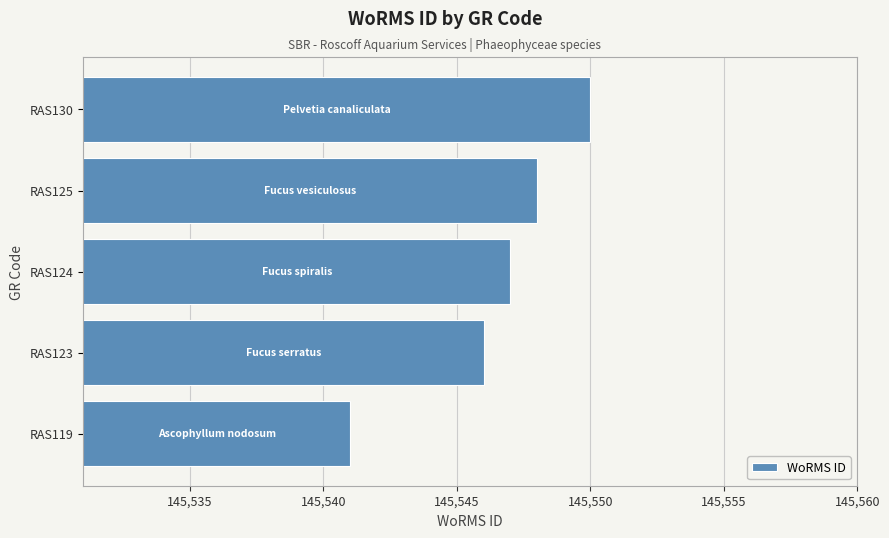

Rank the categories by value from highest to lowest.

RAS130, RAS125, RAS124, RAS123, RAS119